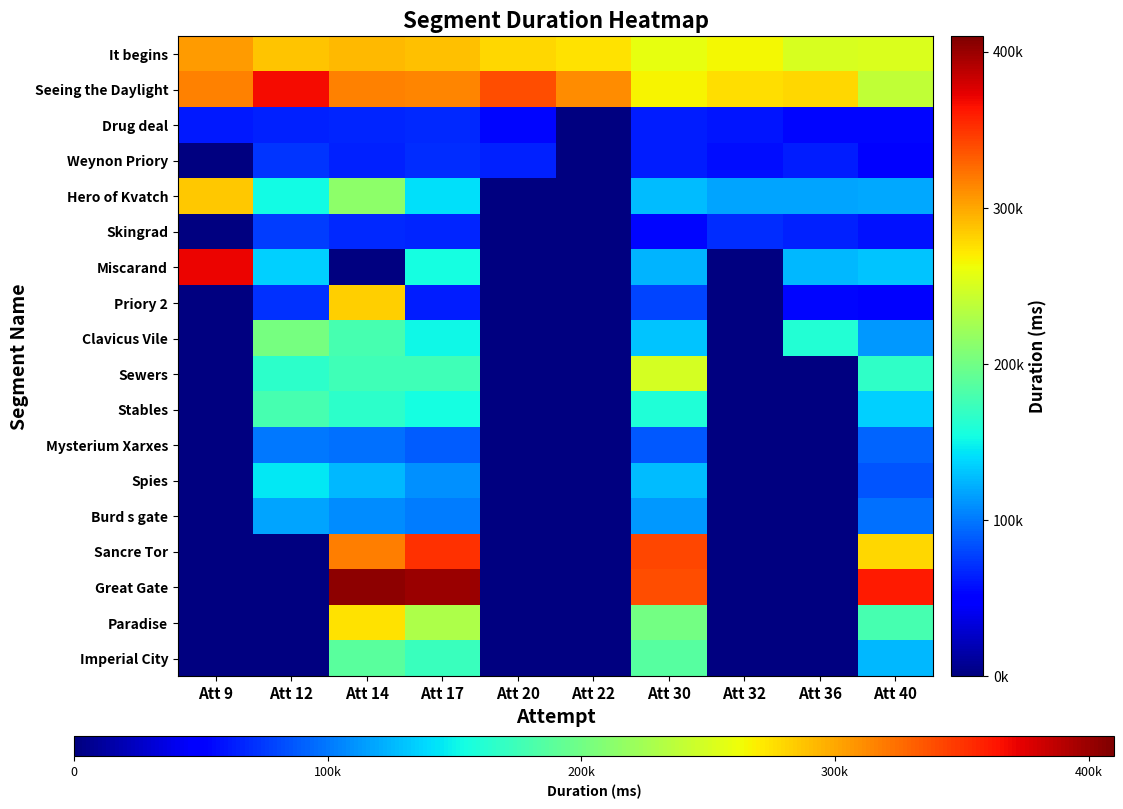

Which series has the largest total across all categories?

Seeing the Daylight